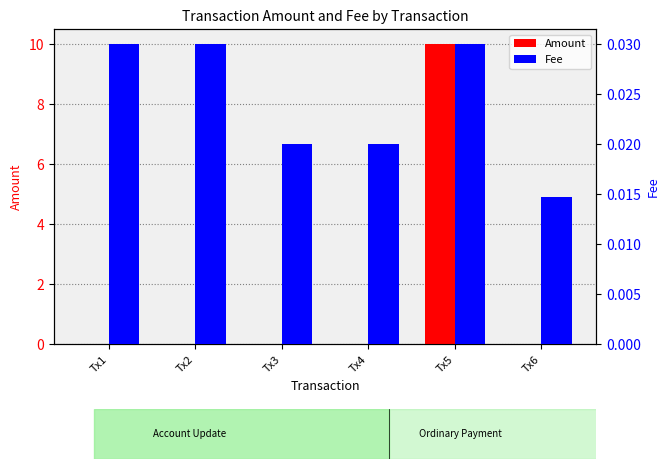

Which series has the largest total across all categories?

Amount